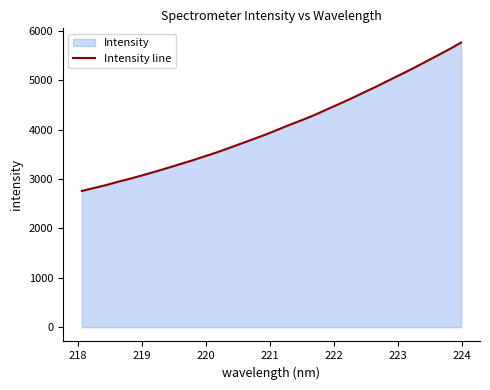

What is the minimum value shown in the chart?

2758.2